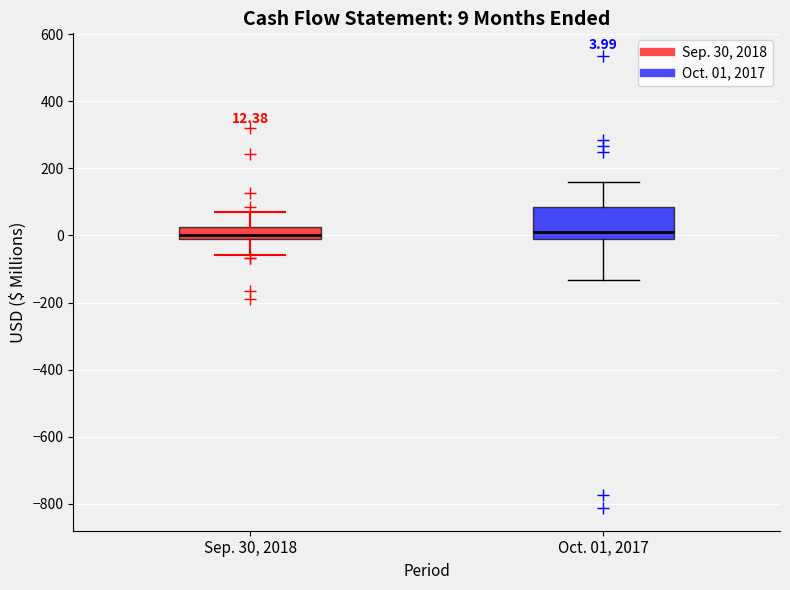

Which box is the tallest, from its lower edge to its upper edge?

Oct. 01, 2017